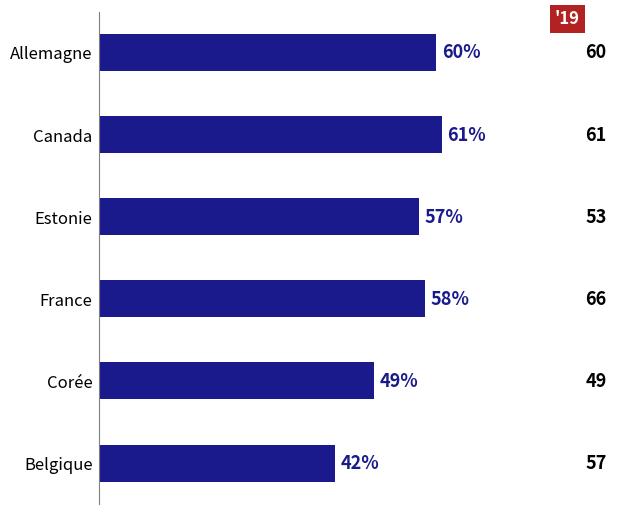

Reading top to bottom, transcribe all the data shown in this chart.

Allemagne=60	Canada=61	Estonie=57	France=58	Corée=49	Belgique=42